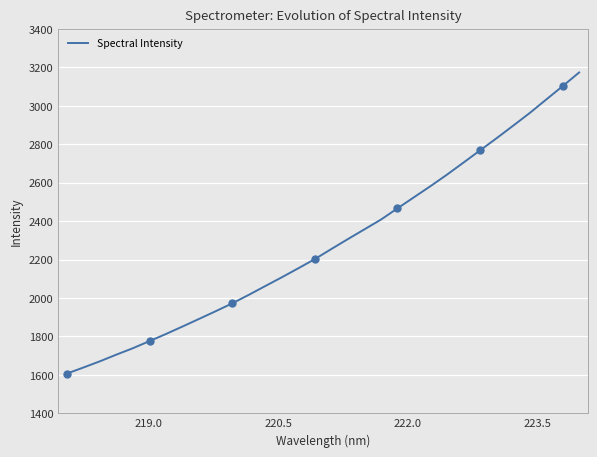

What is the smallest value displayed?

1606.6